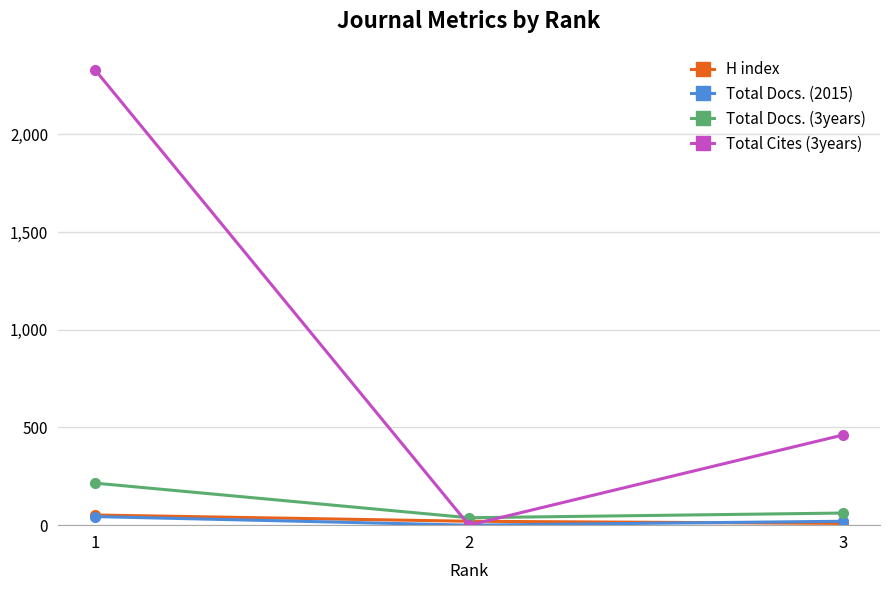

Which label corresponds to the largest value in the chart?

1